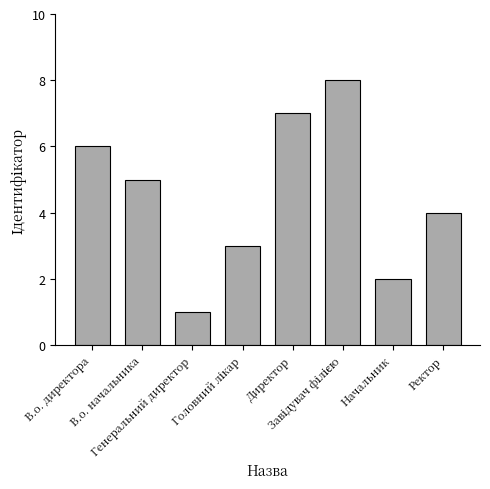

Are the bars grouped side by side (vs. stacked)?

No